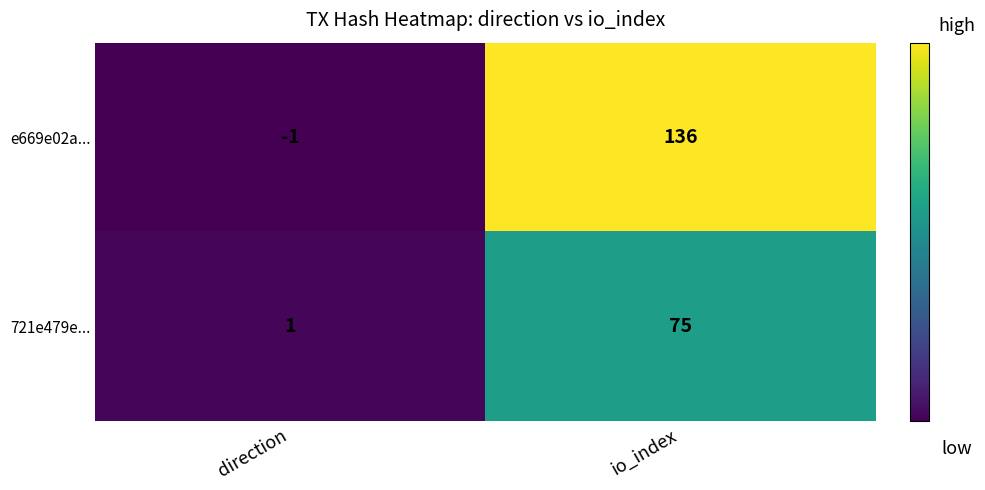

How many distinct data groups are displayed?

2